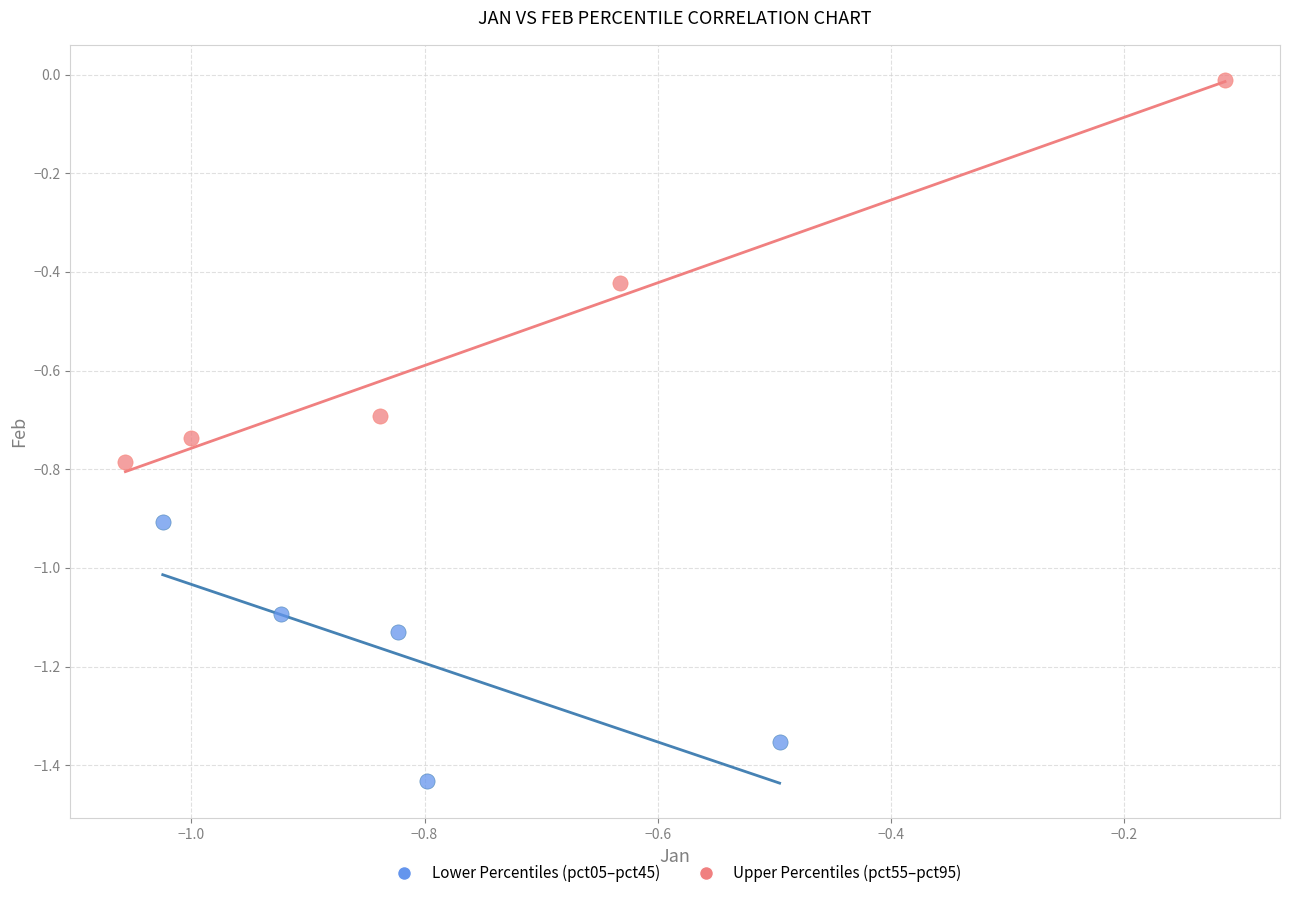

Which series reaches the maximum Y coordinate?

Upper Percentiles (pct55–pct95)